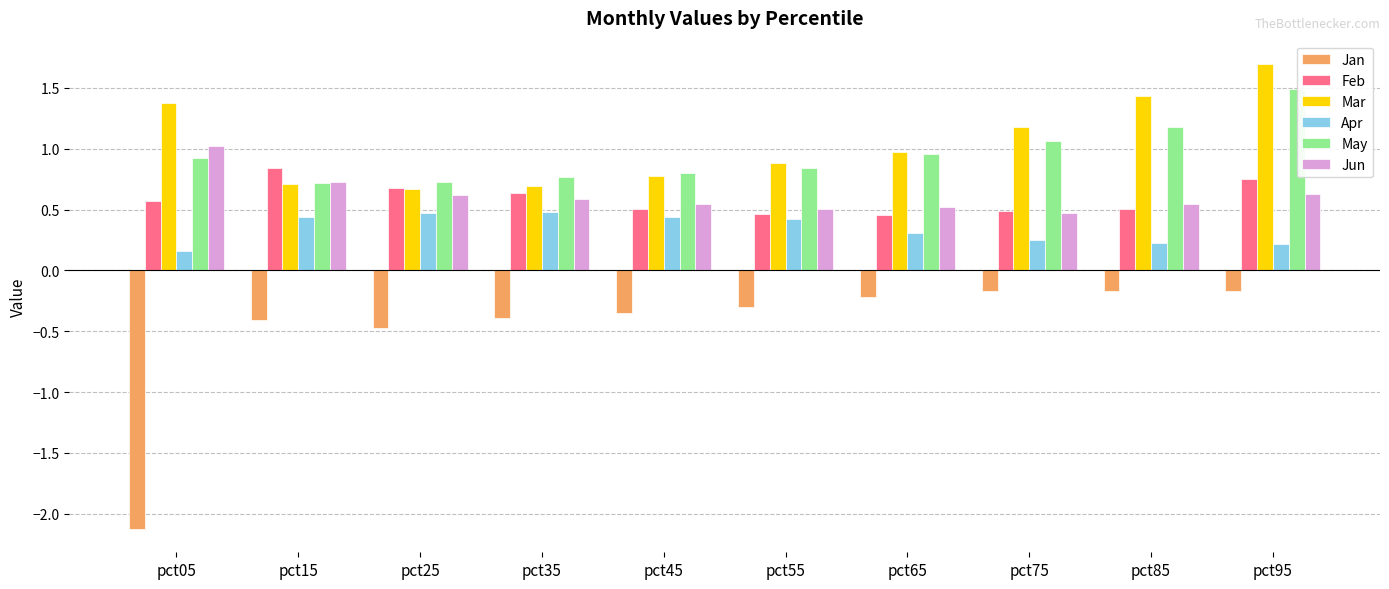

What is the total value across all series at pct35?

2.8